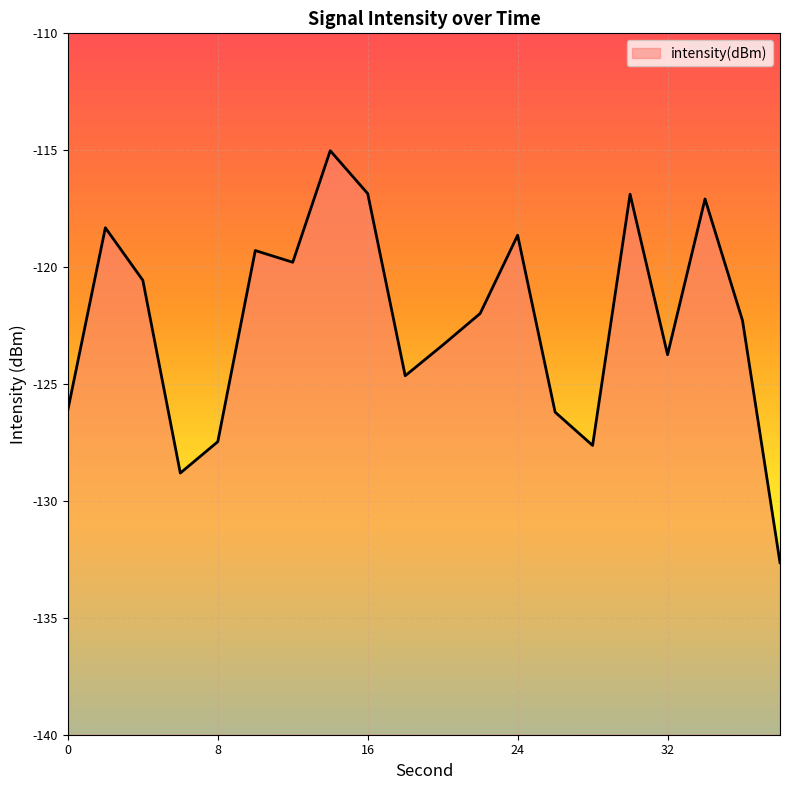

Reading left to right, list all the values displayed in this chart.

0=-126.1	2=-118.3	4=-120.6	6=-128.8	8=-127.5	10=-119.3	12=-119.8	14=-115.0	16=-116.9	18=-124.6	20=-123.3	22=-122.0	24=-118.6	26=-126.2	28=-127.6	30=-116.9	32=-123.7	34=-117.1	36=-122.3	38=-132.6